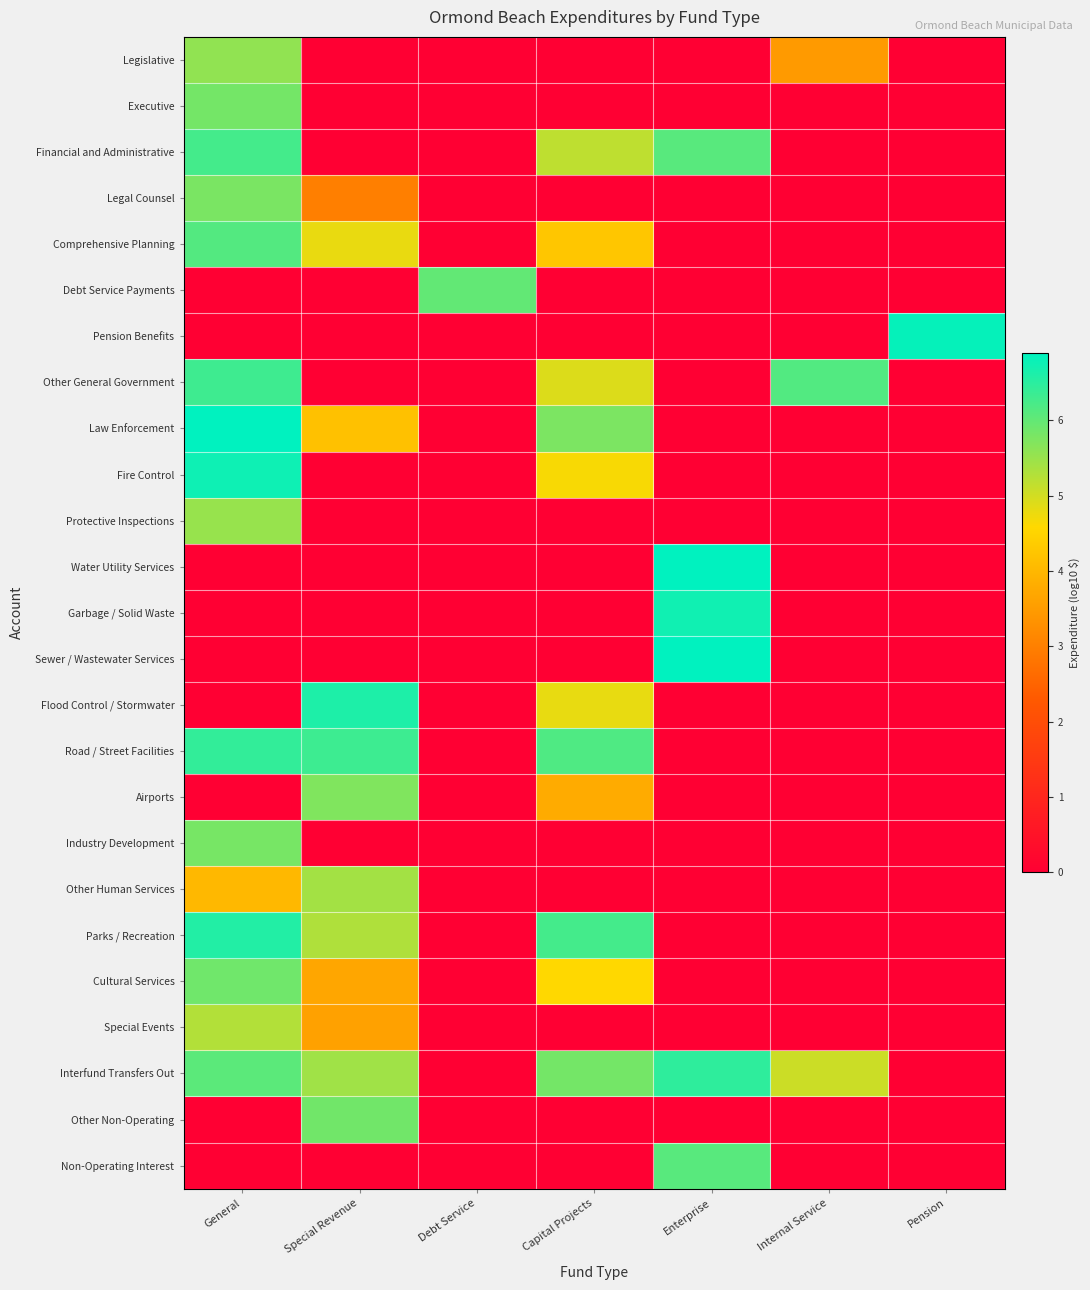

What is the spread (max minus min) of values at Special Revenue?

6.6